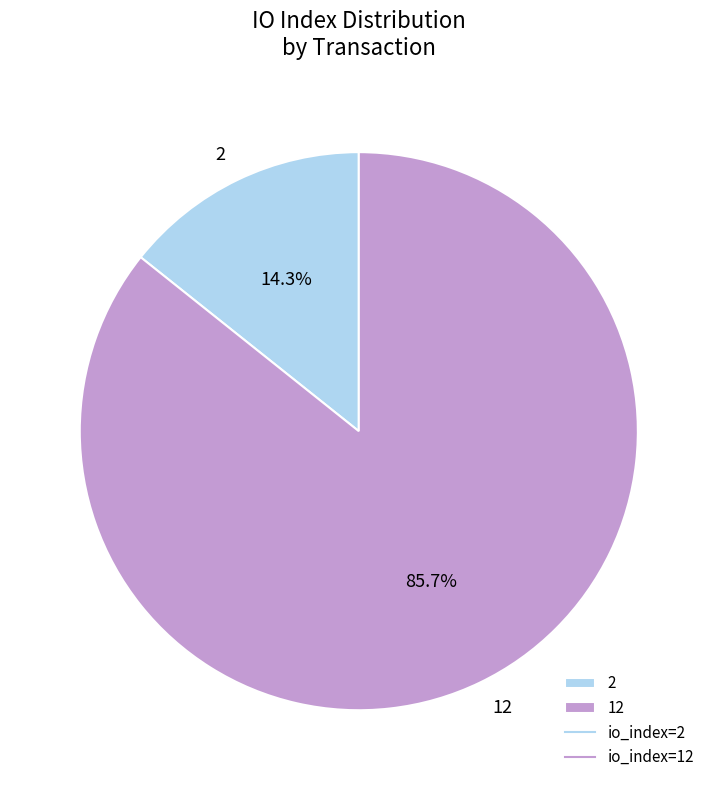

Which has a higher value, 2 or 12?

12